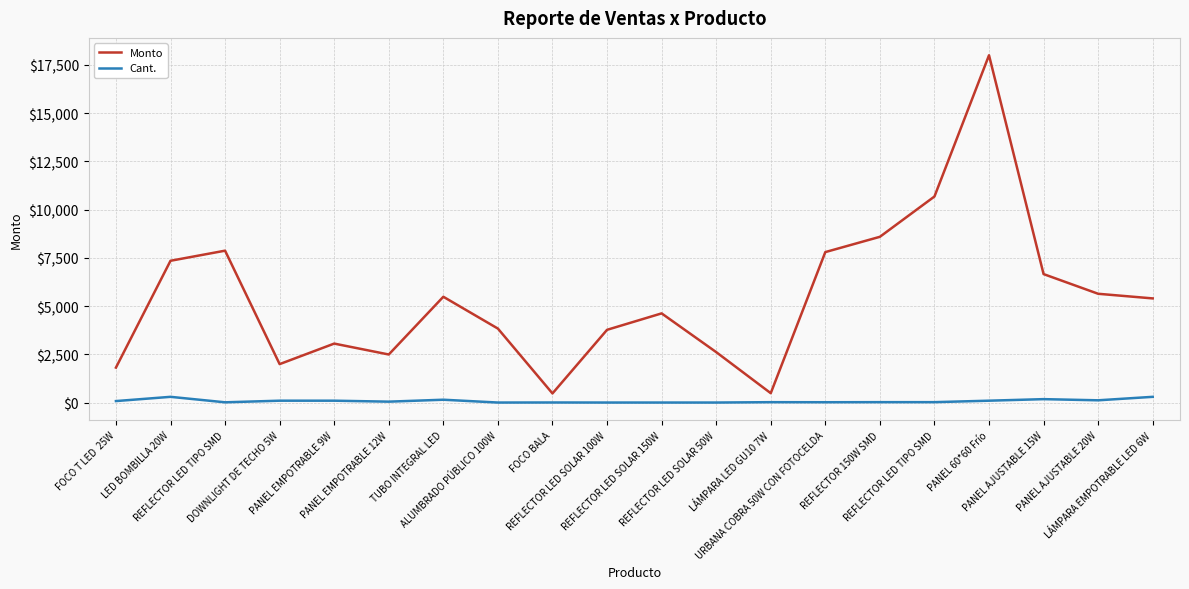

What is the spread (max minus min) of values at FOCO T LED  25W?

1734.4